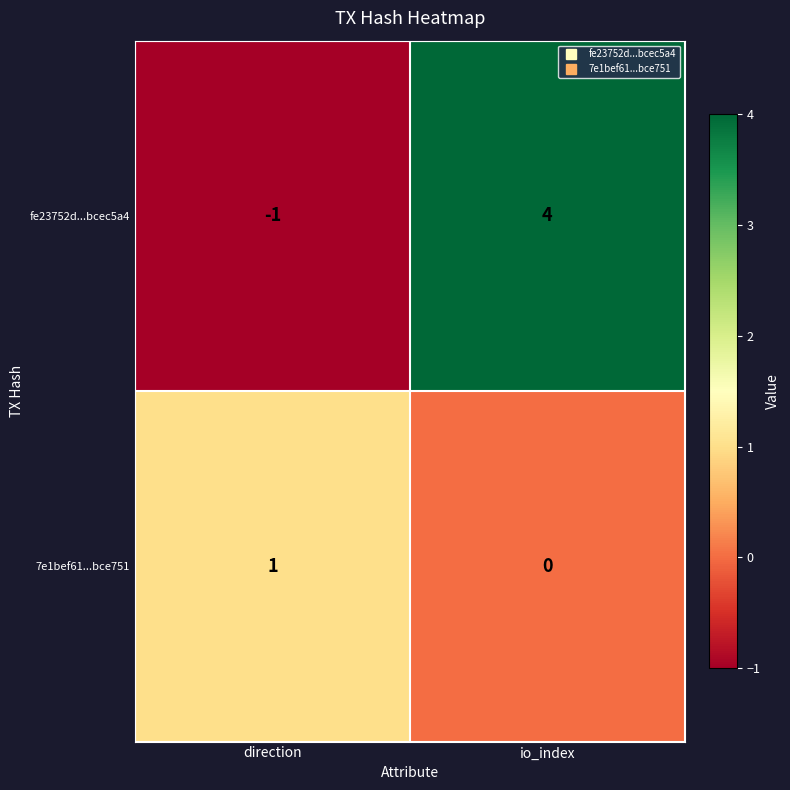

Reading right to left, extract all data points from this chart.

fe23752d...bcec5a4: 4	-1
7e1bef61...bce751: 0	1